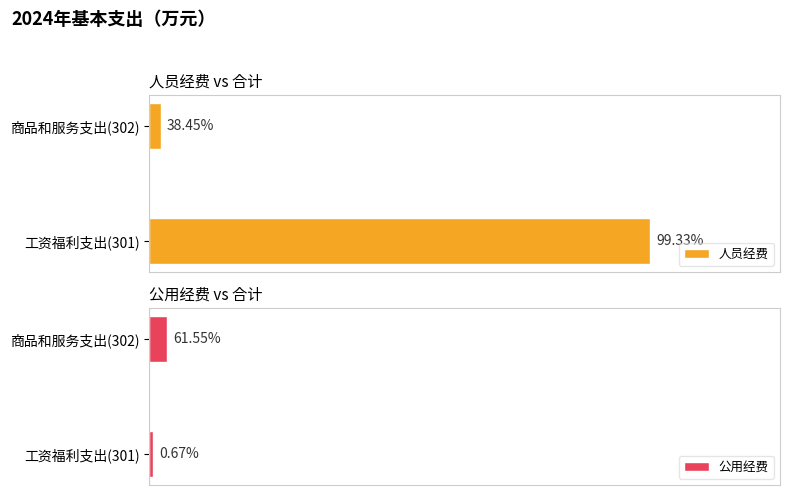

Does the chart contain stacked bars?

No